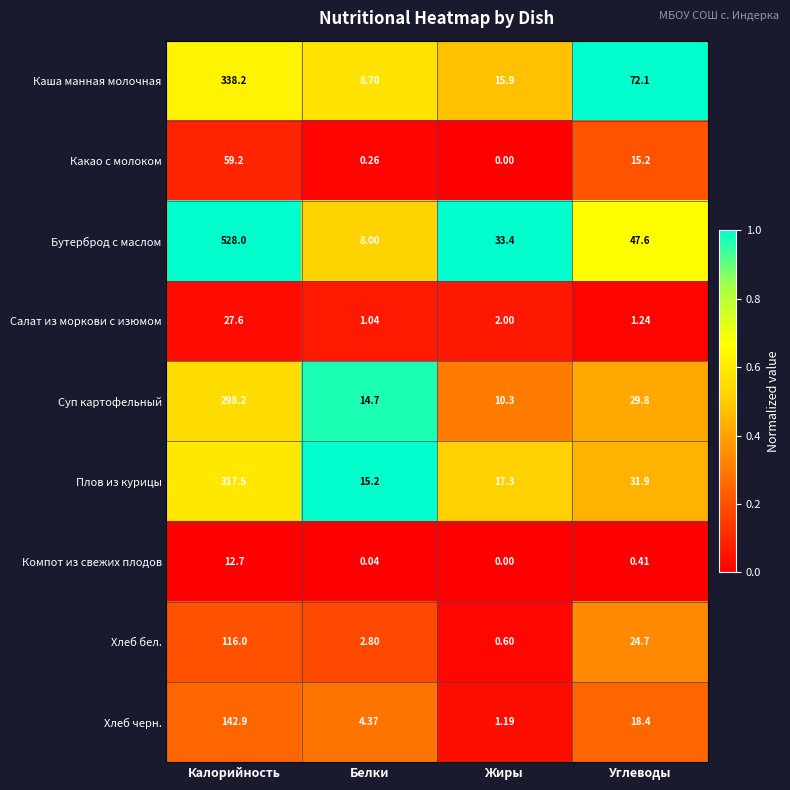

What is the difference between the highest and lowest values at Калорийность?

515.3